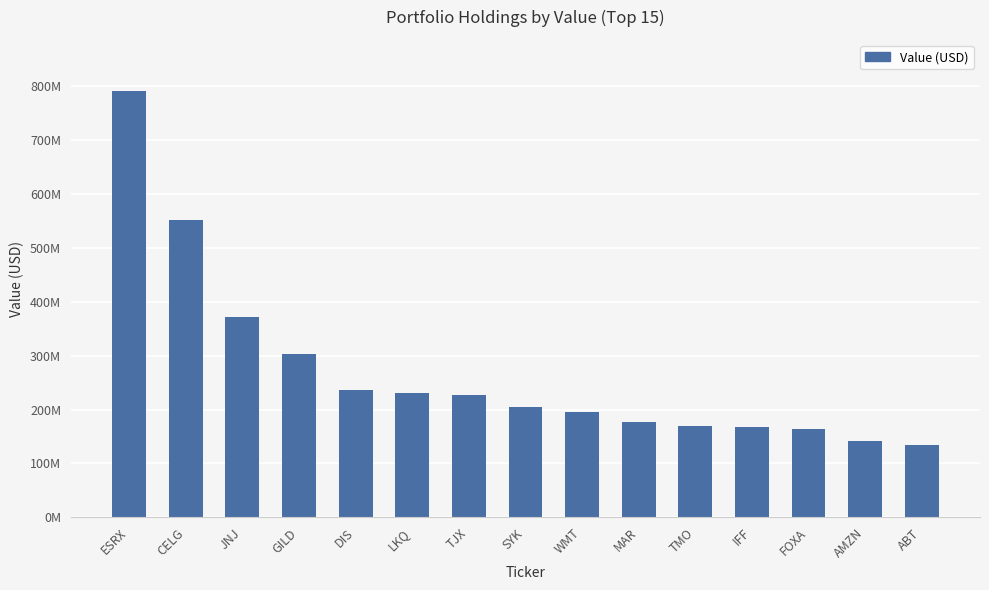

Rank the categories by value from highest to lowest.

ESRX, CELG, JNJ, GILD, DIS, LKQ, TJX, SYK, WMT, MAR, TMO, IFF, FOXA, AMZN, ABT